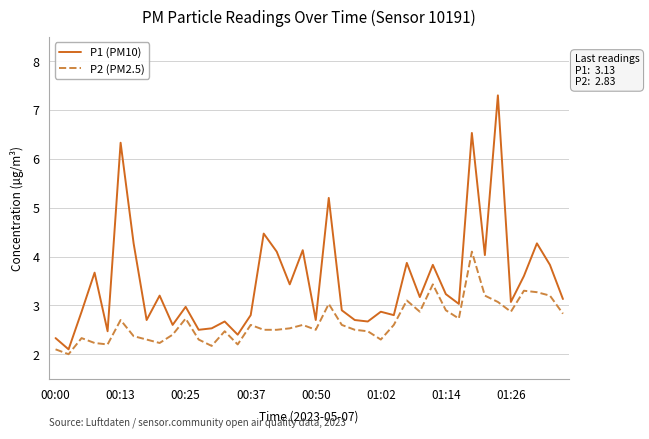

What is the greatest value displayed?

7.3